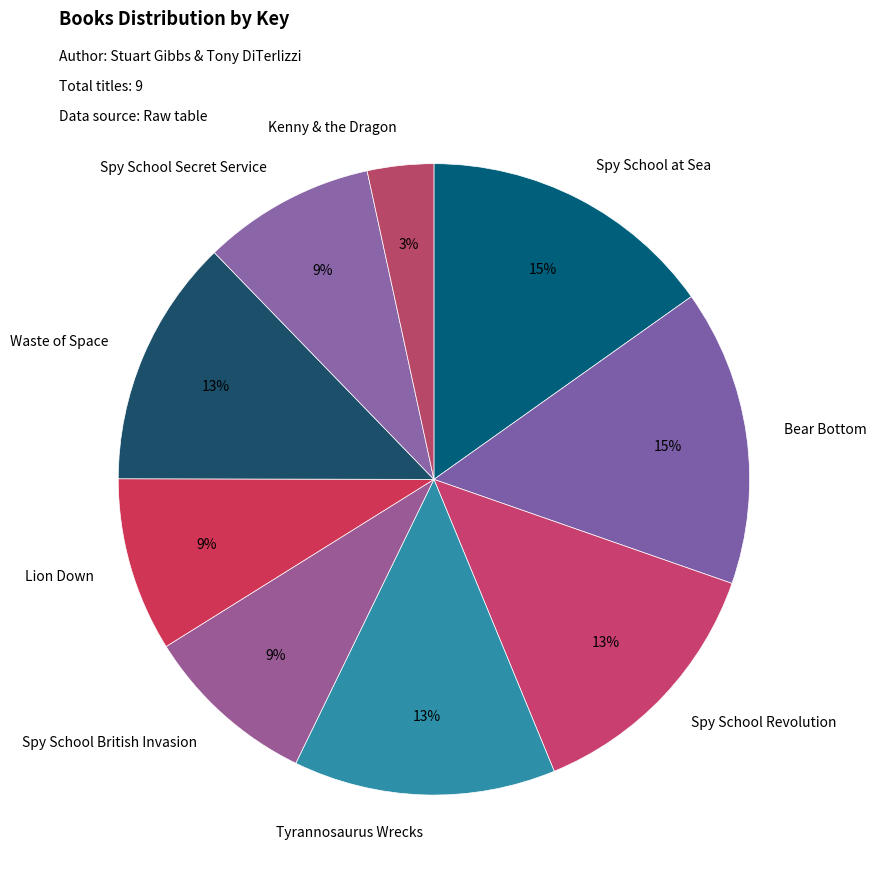

Does Spy School Revolution account for over 50% of the chart?

No